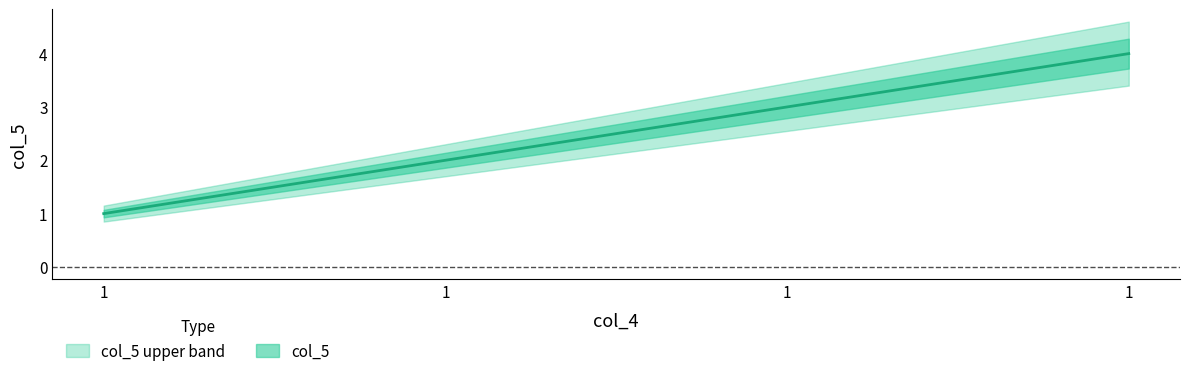

True or false: the data shows 6 at 1.

False